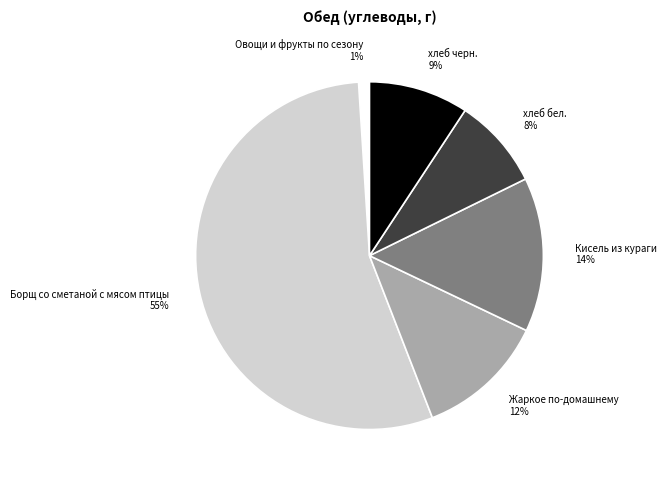

What is the ratio of the value at Овощи и фрукты по сезону to the value at Кисель из кураги?

0.1